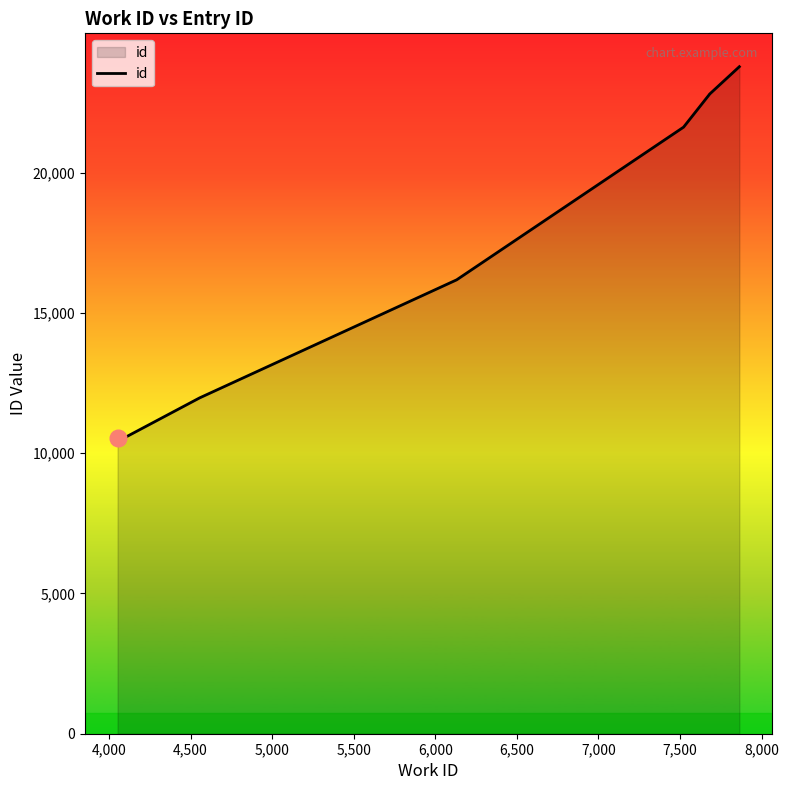

What is the approximate value at 4,500, to the nearest 100?

12000